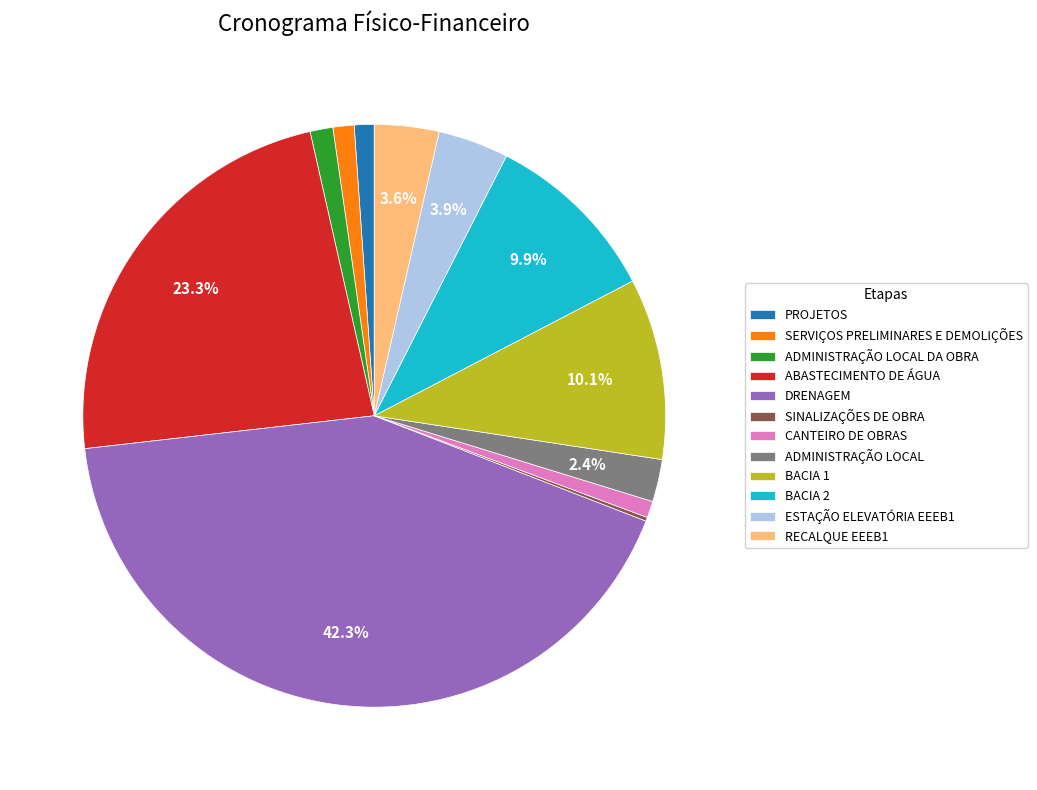

The CANTEIRO DE OBRAS slice represents 9% of the pie. True or false?

False